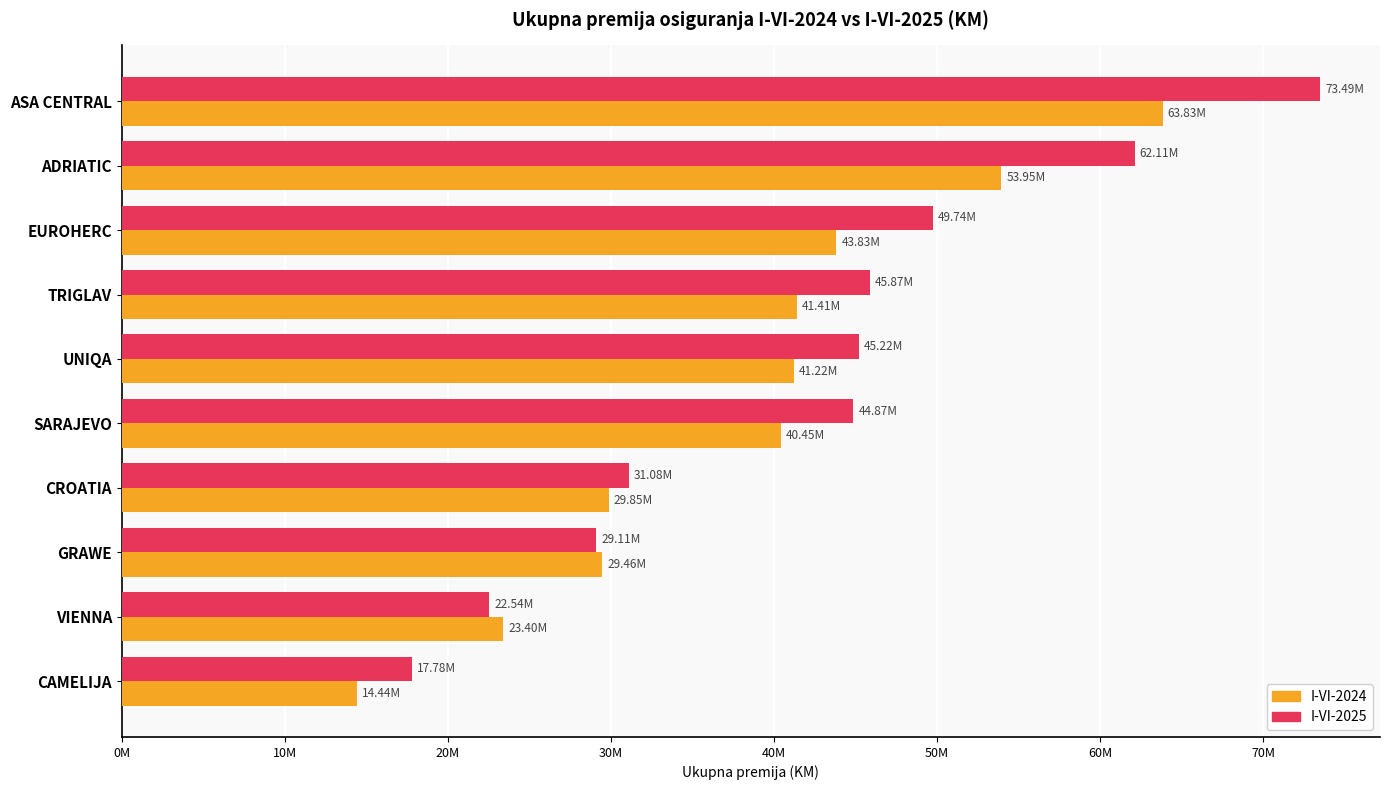

What are all the series names shown in the legend?

I-VI-2024, I-VI-2025